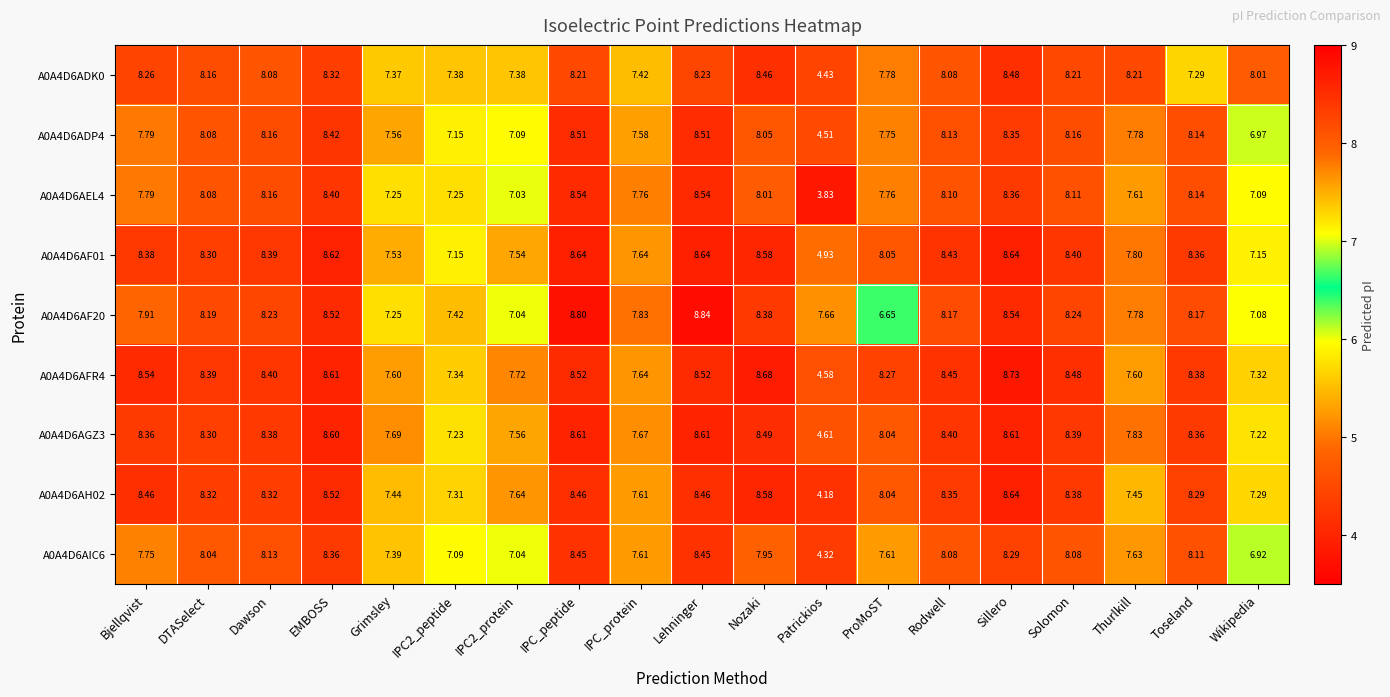

At which category is the sum across all series the highest?

Lehninger